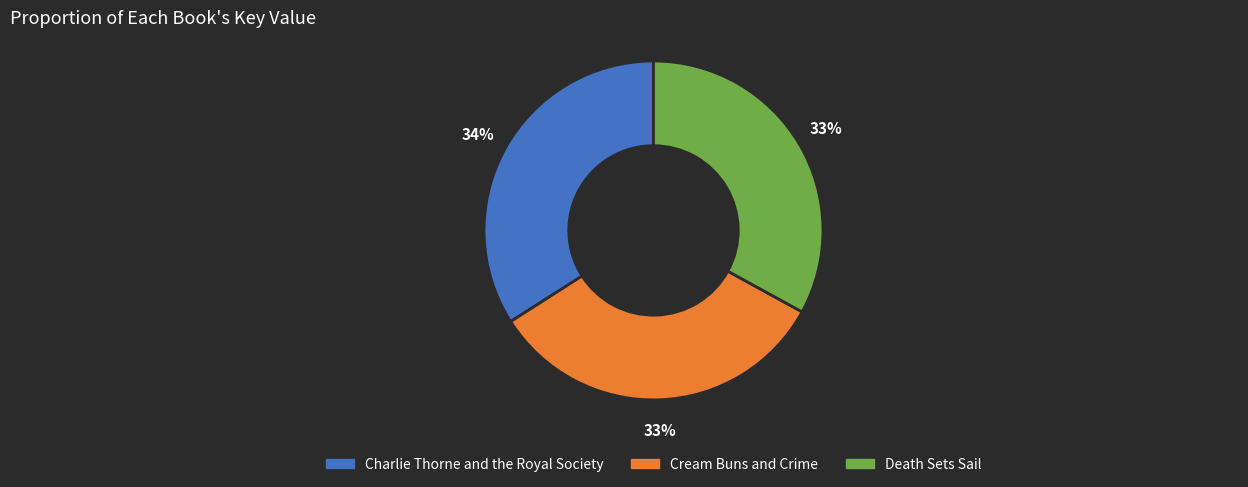

The Cream Buns and Crime slice represents 38% of the pie. True or false?

False